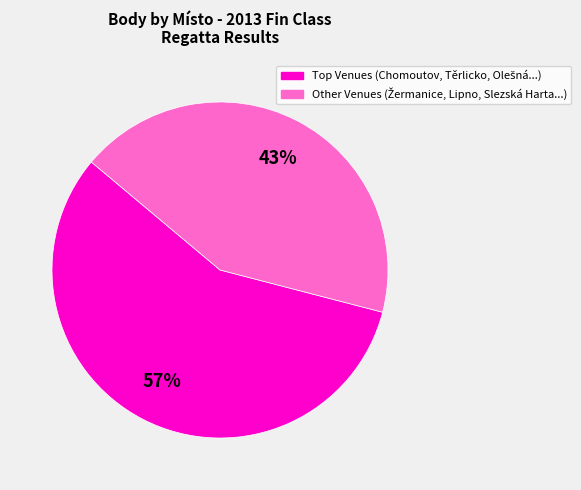

To the nearest percent, what is the difference between the largest and smallest slice percentages?

14%